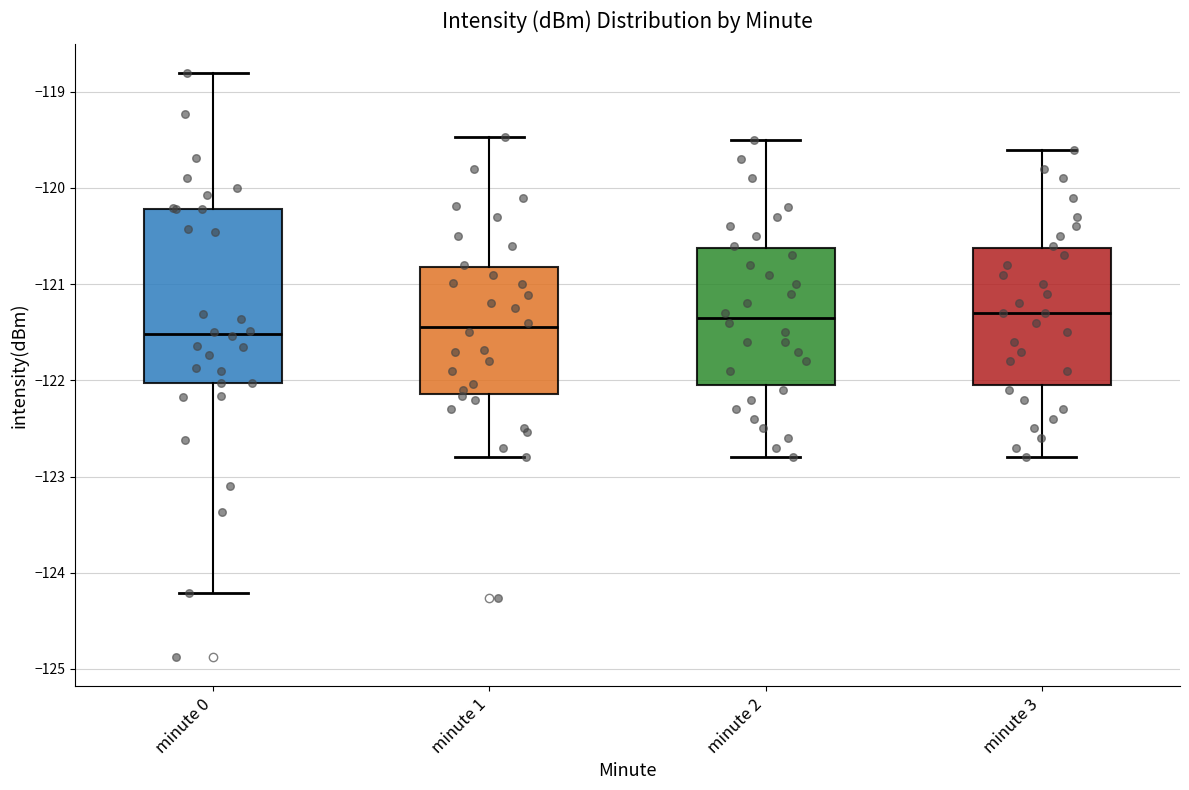

Which box is the tallest, from its lower edge to its upper edge?

minute 0